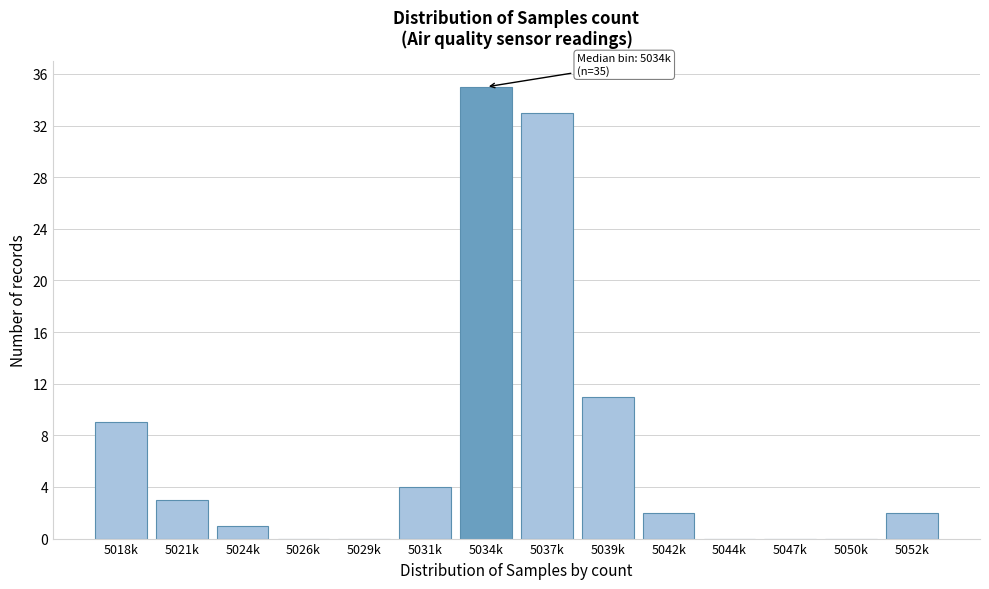

Reading left to right, list all the values displayed in this chart.

5018k=9	5021k=3	5024k=1	5026k=0	5029k=0	5031k=4	5034k=35	5037k=33	5039k=11	5042k=2	5044k=0	5047k=0	5050k=0	5052k=2